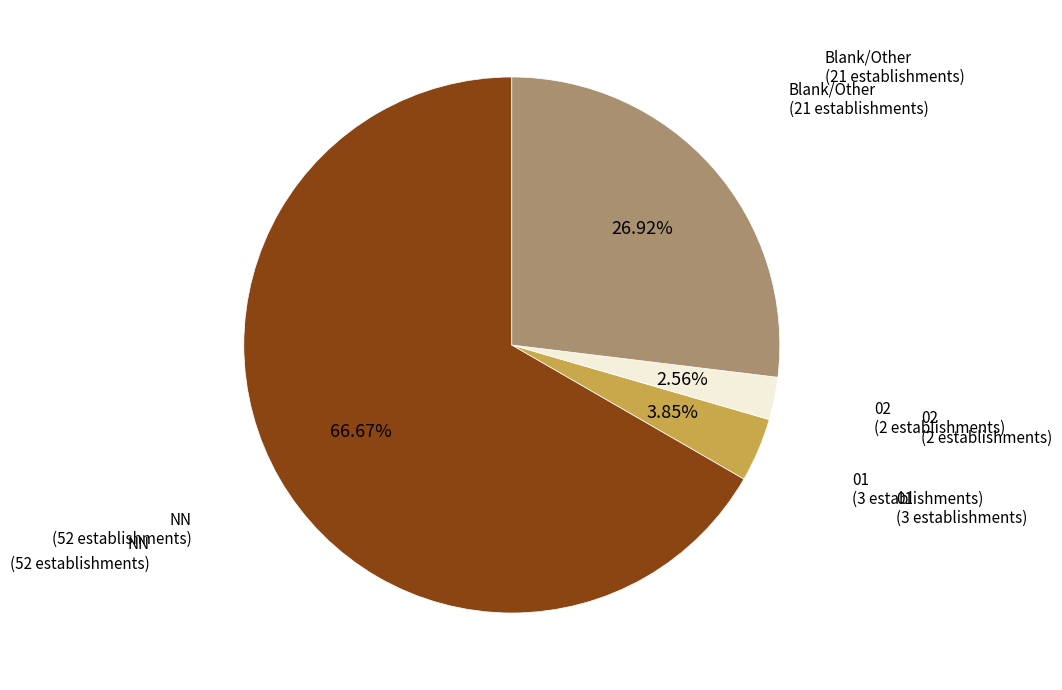

Count the number of slices in the pie.

4